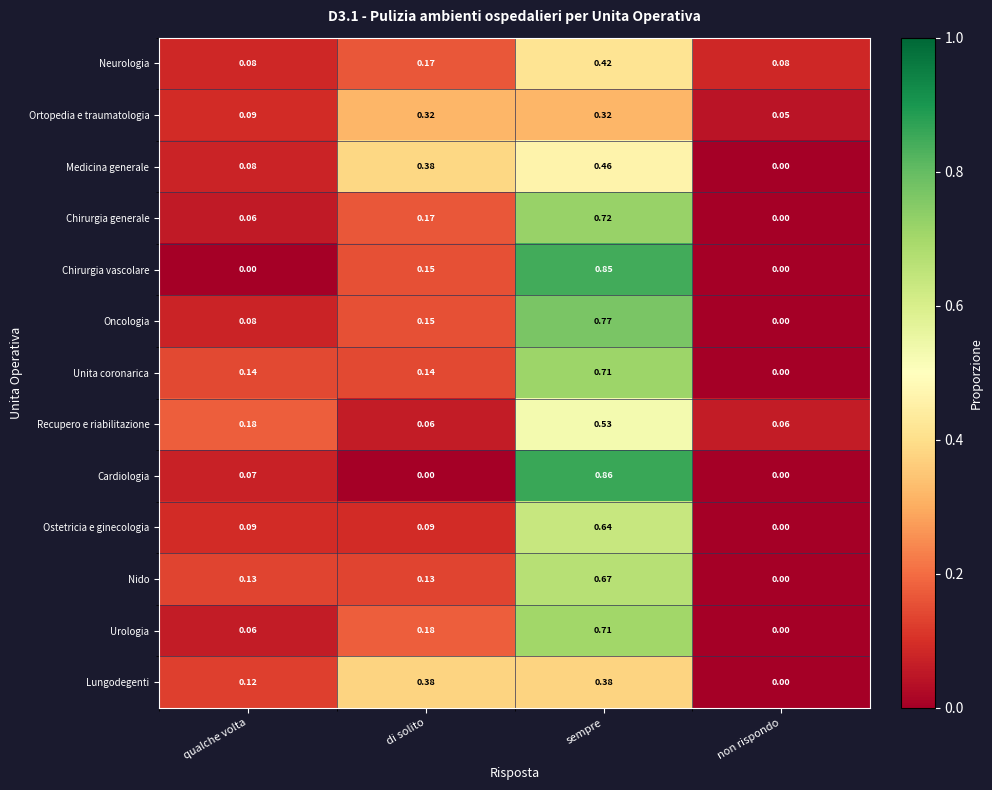

At which category is the sum across all series the highest?

sempre